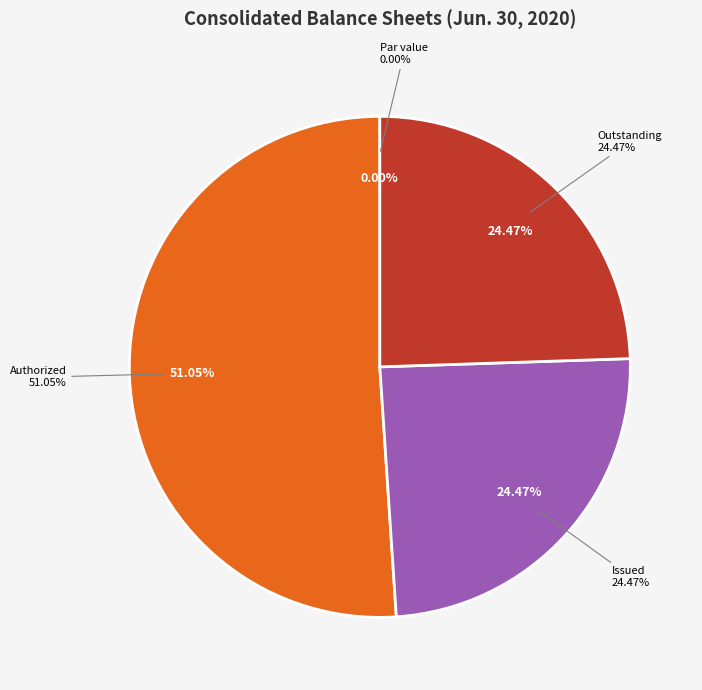

To the nearest percent, what percentage of the pie is Ordinary shares, shares issued?

24%